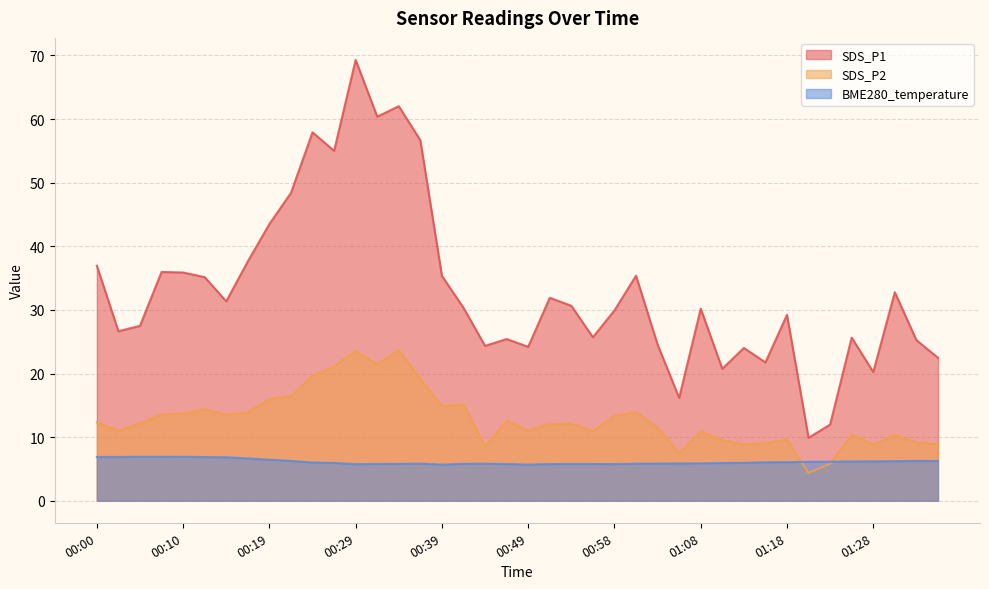

Reading right to left, list all the values displayed in this chart.

SDS_P1: 01:35=22.5	01:33=25.2	01:30=32.8	01:28=20.2	01:26=25.6	01:23=12.0	01:21=9.9	01:18=29.2	01:16=21.8	01:13=24.0	01:11=20.8	01:08=30.2	01:06=16.2	01:03=24.6	01:01=35.4	00:58=29.9	00:56=25.7	00:53=30.6	00:51=31.9	00:49=24.2	00:46=25.4	00:44=24.4	00:41=30.3	00:39=35.4	00:36=56.7	00:34=62.0	00:31=60.4	00:29=69.3	00:27=55.0	00:24=57.9	00:22=48.4	00:19=43.5	00:17=37.6	00:14=31.4	00:12=35.1	00:10=35.9	00:07=36.0	00:05=27.5	00:02=26.6	00:00=37.0
SDS_P2: 01:35=8.9	01:33=9.2	01:30=10.3	01:28=8.8	01:26=10.4	01:23=5.8	01:21=4.4	01:18=9.6	01:16=9.1	01:13=8.8	01:11=9.5	01:08=10.9	01:06=7.5	01:03=11.5	01:01=13.9	00:58=13.3	00:56=10.9	00:53=12.1	00:51=12.0	00:49=11.1	00:46=12.6	00:44=8.5	00:41=15.1	00:39=14.9	00:36=19.1	00:34=23.7	00:31=21.4	00:29=23.6	00:27=21.1	00:24=19.6	00:22=16.4	00:19=16.0	00:17=13.9	00:14=13.5	00:12=14.4	00:10=13.7	00:07=13.6	00:05=12.2	00:02=11.0	00:00=12.3
BME280_temperature: 01:35=6.2	01:33=6.3	01:30=6.2	01:28=6.2	01:26=6.2	01:23=6.1	01:21=6.1	01:18=6.1	01:16=6.0	01:13=6.0	01:11=5.9	01:08=5.9	01:06=5.9	01:03=5.8	01:01=5.8	00:58=5.8	00:56=5.8	00:53=5.8	00:51=5.8	00:49=5.7	00:46=5.8	00:44=5.8	00:41=5.8	00:39=5.7	00:36=5.8	00:34=5.8	00:31=5.8	00:29=5.8	00:27=5.9	00:24=6.0	00:22=6.3	00:19=6.5	00:17=6.7	00:14=6.8	00:12=6.9	00:10=6.9	00:07=6.9	00:05=6.9	00:02=6.9	00:00=6.9